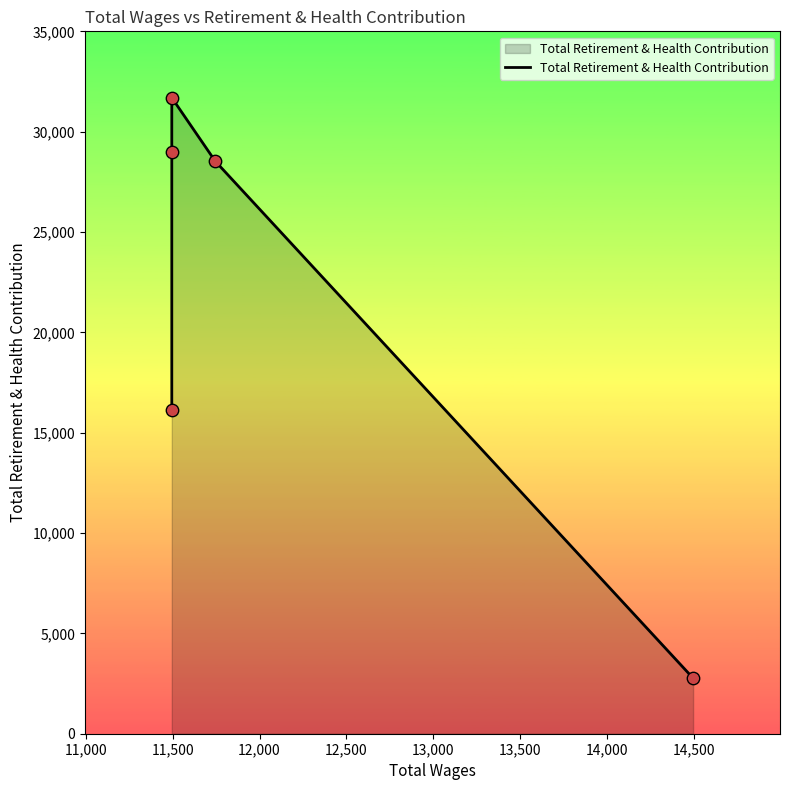

Between 12,500 and 11,500, which is larger?

11,500